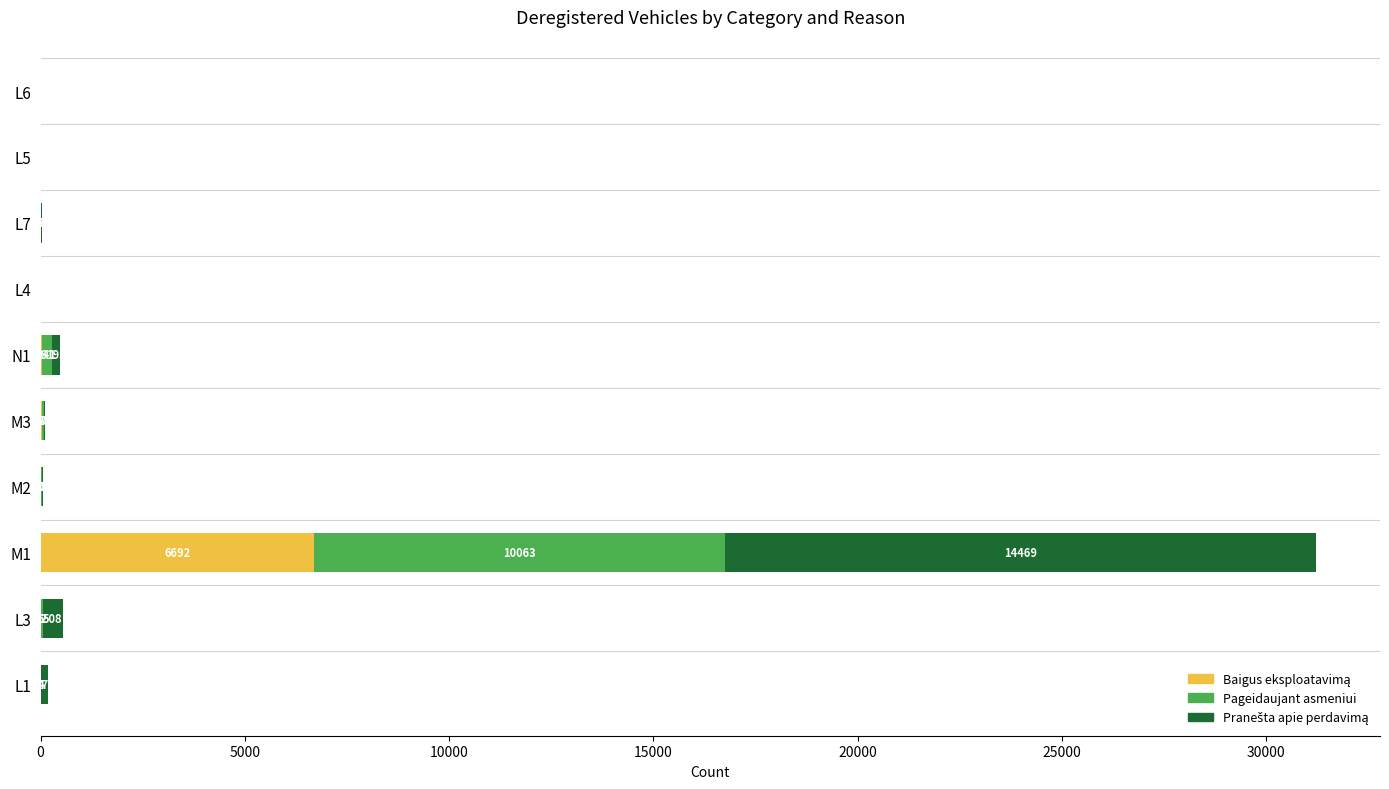

What is the total value across all series at M1?

31224